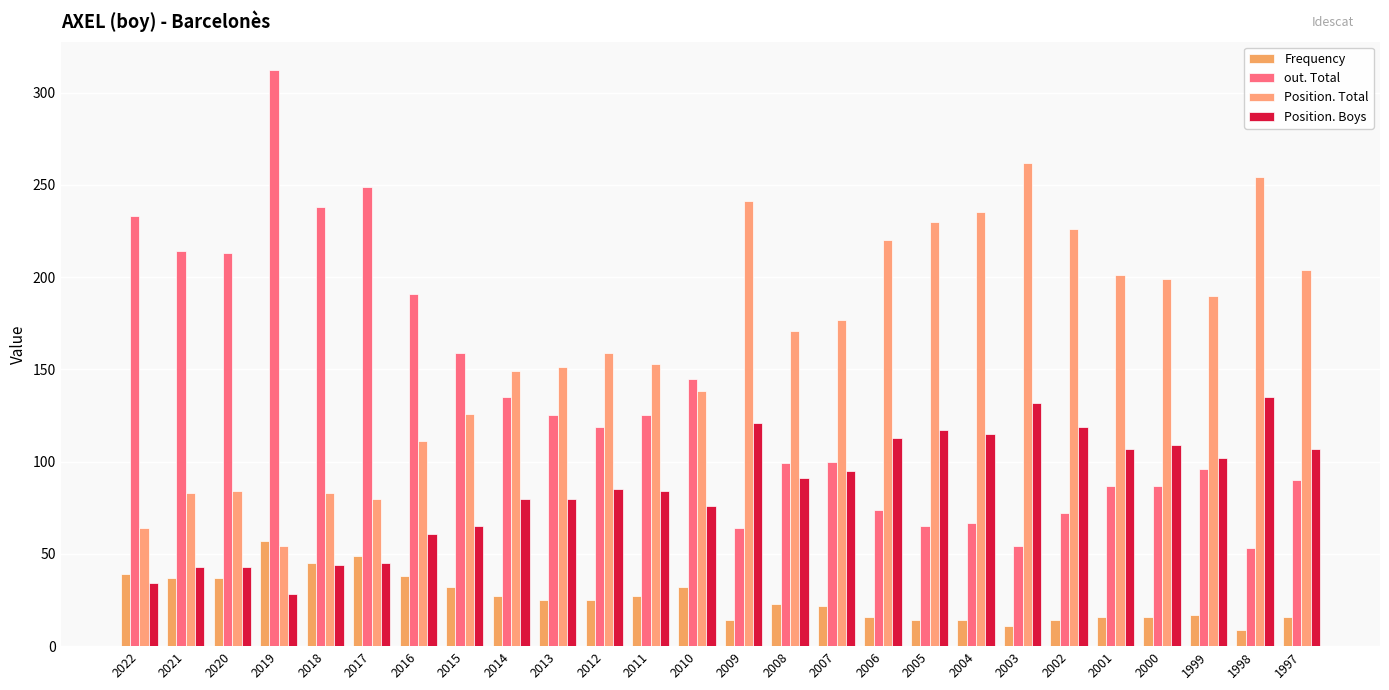

The Position. Total series shows 30 at 2019. True or false?

False